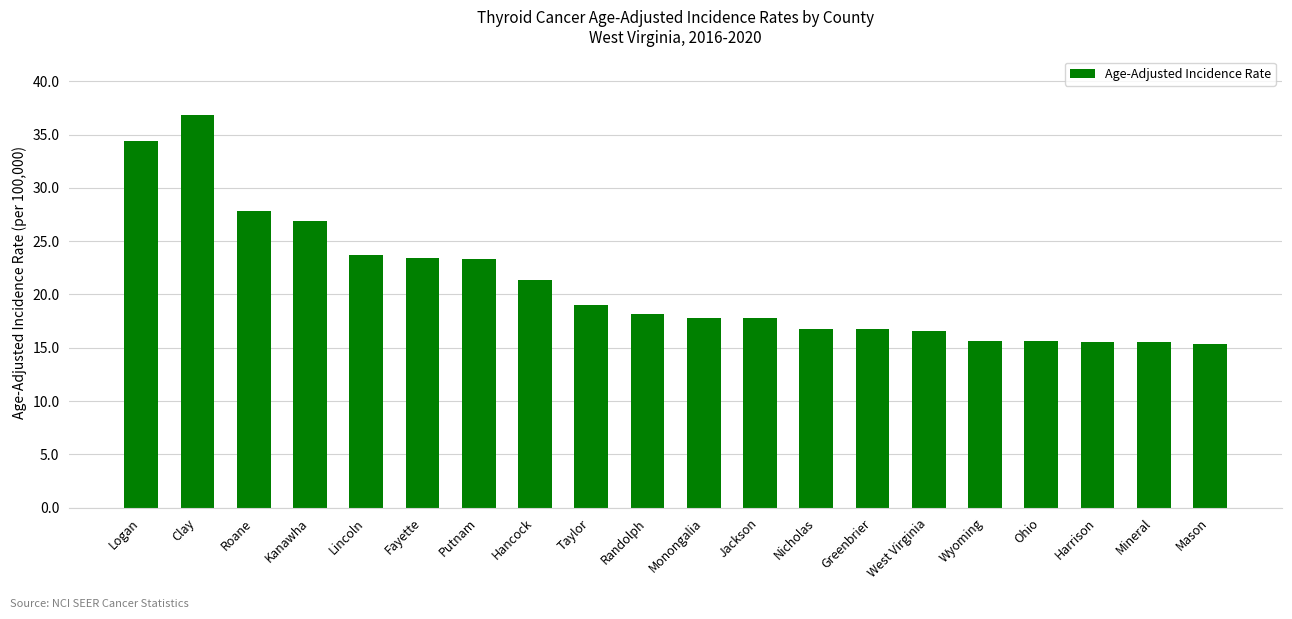

What is the change in value from Roane to Monongalia?

-10.0